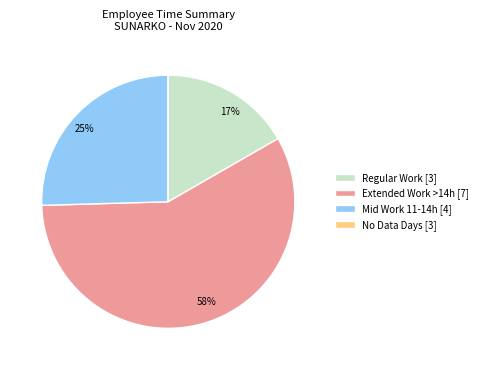

Is there a majority slice in this chart?

Yes